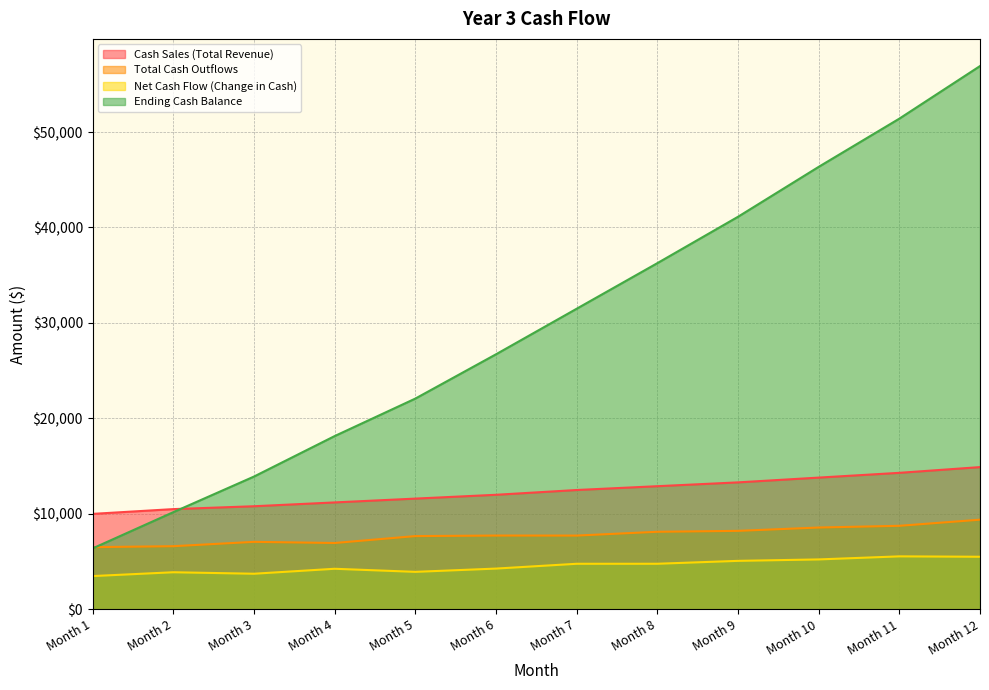

True or false: Total Cash Outflows and Net Cash Flow (Change in Cash) cross at least once.

False